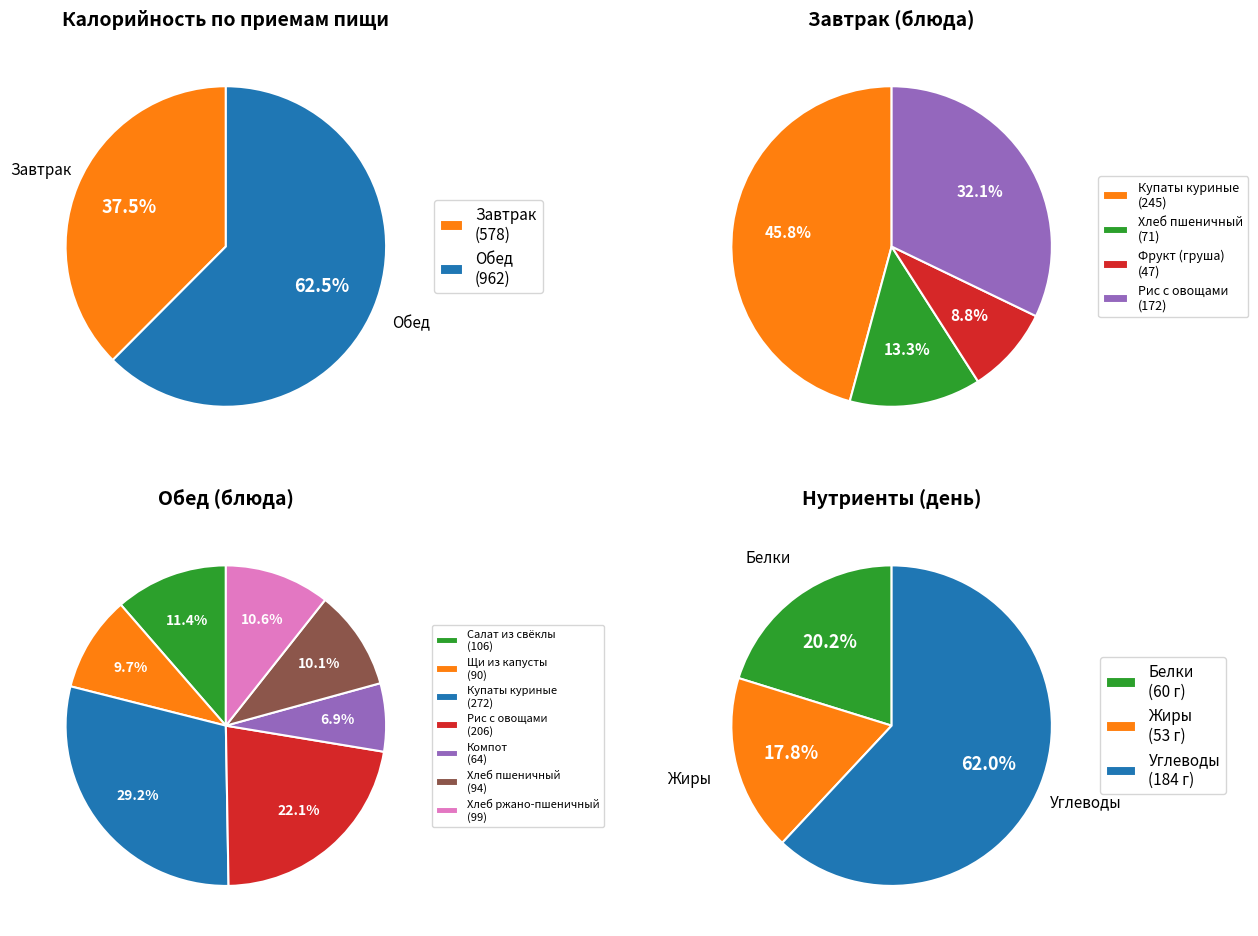

Between Обед and Завтрак, which is larger?

Обед